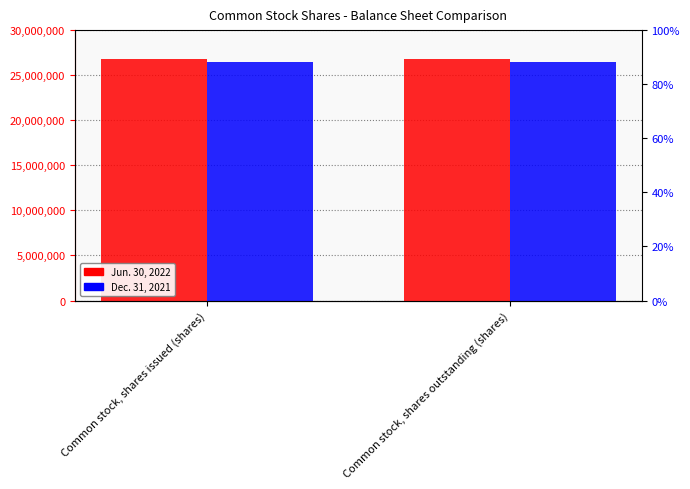

The Jun. 30, 2022 series shows 38747043 at Common stock, shares issued (shares). True or false?

False